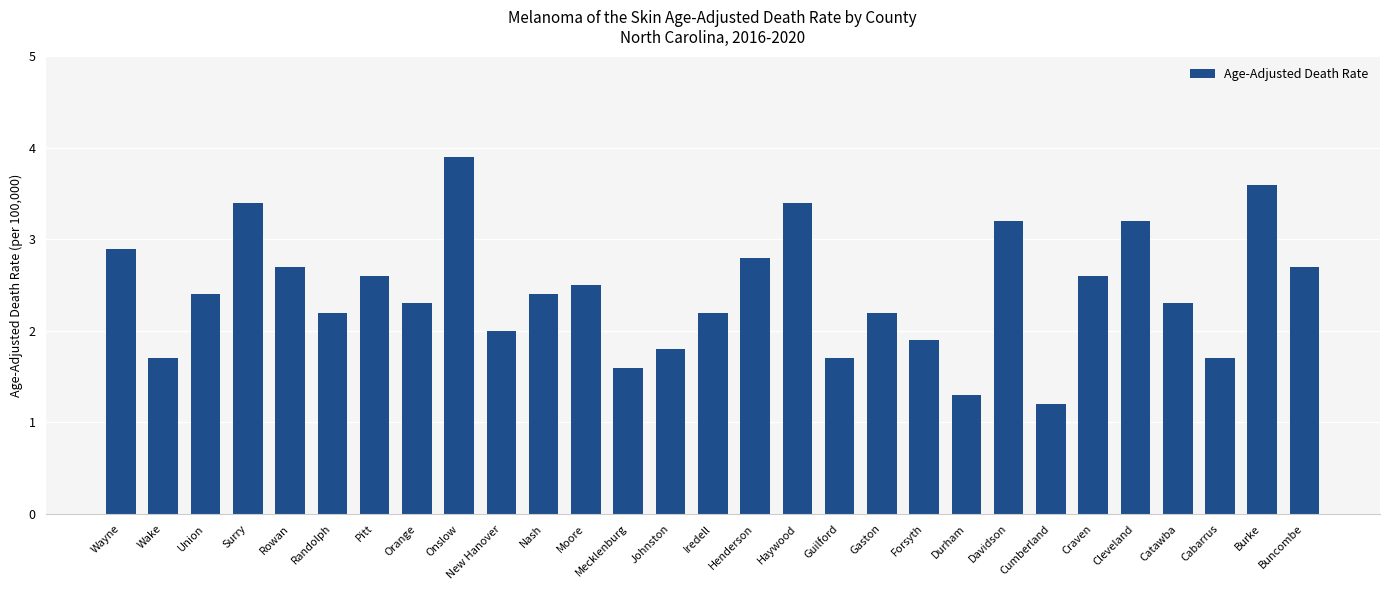

At which label is the value closest to 2?

New Hanover